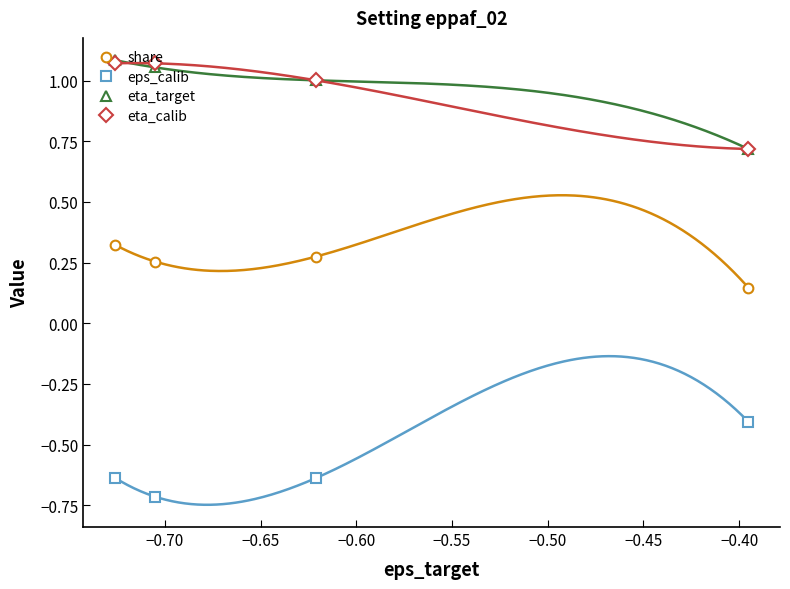

What is the value of the eta_target point at the 3rd from the left?

1.0